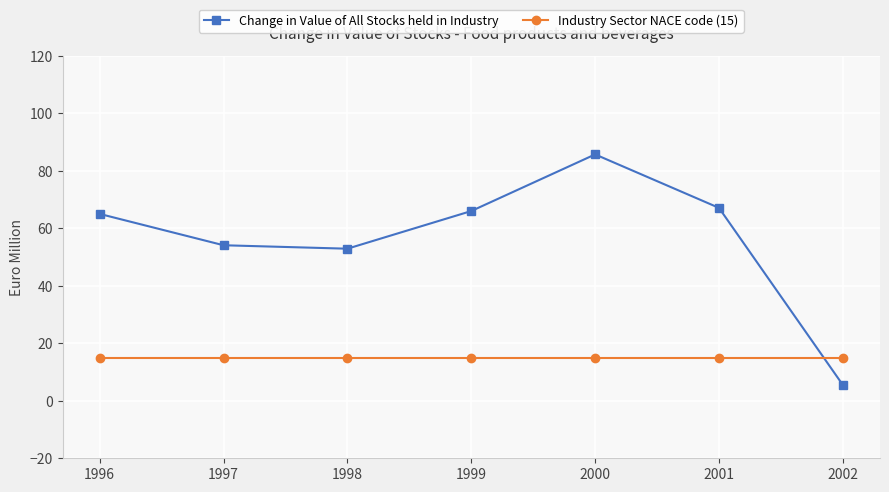

List the series in order of their peak value, lowest first.

Industry Sector NACE code (15), Change in Value of All Stocks held in Industry